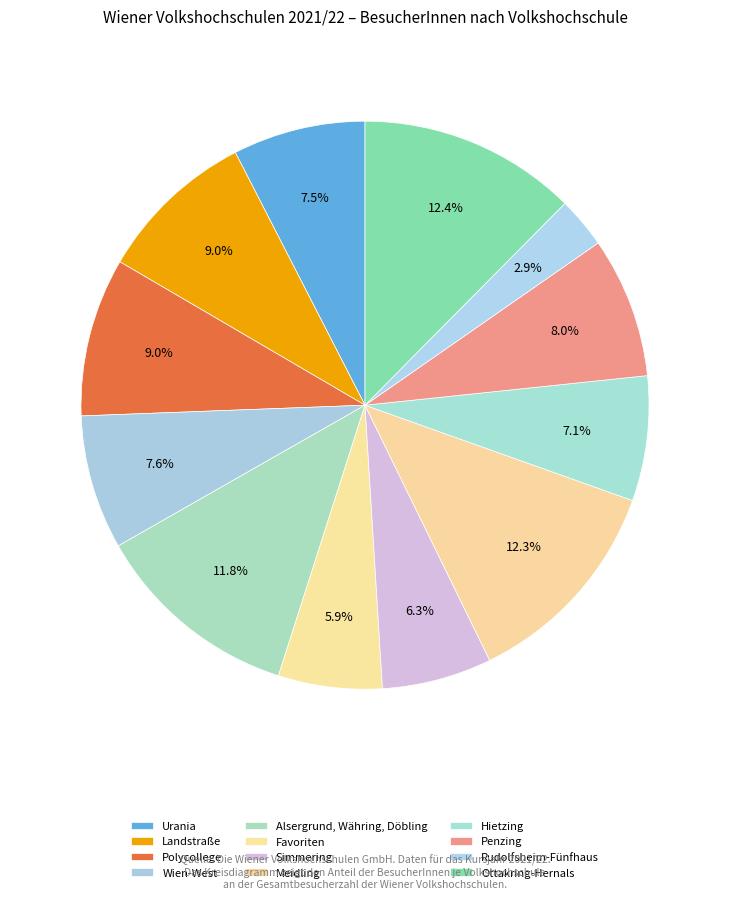

To the nearest percent, what portion does Meidling represent?

12%